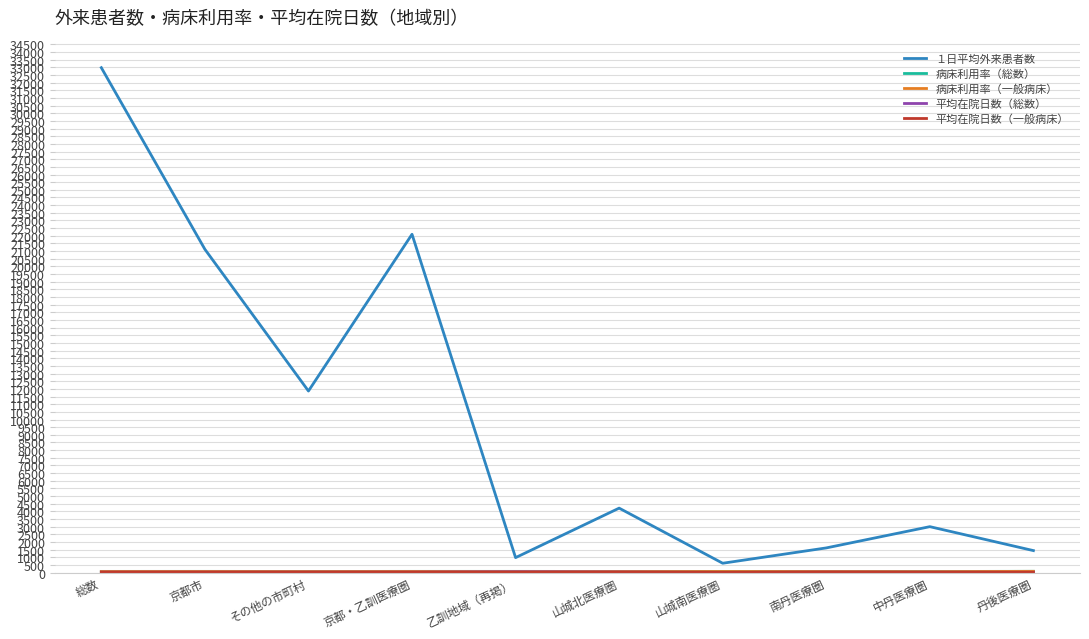

Which series has the widest spread of values?

１日平均外来患者数